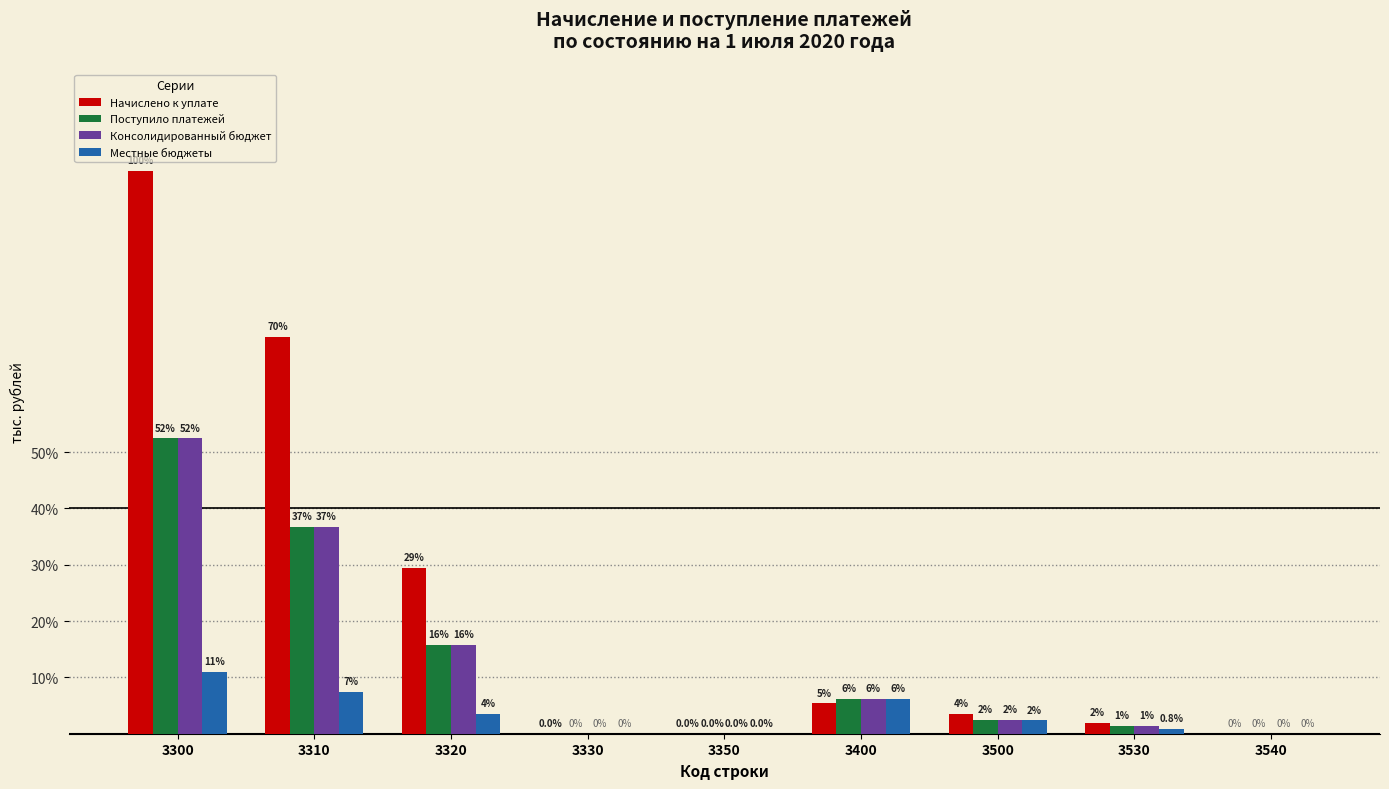

What are all the series names shown in the legend?

Начислено к уплате, Поступило платежей, Консолидированный бюджет, Местные бюджеты